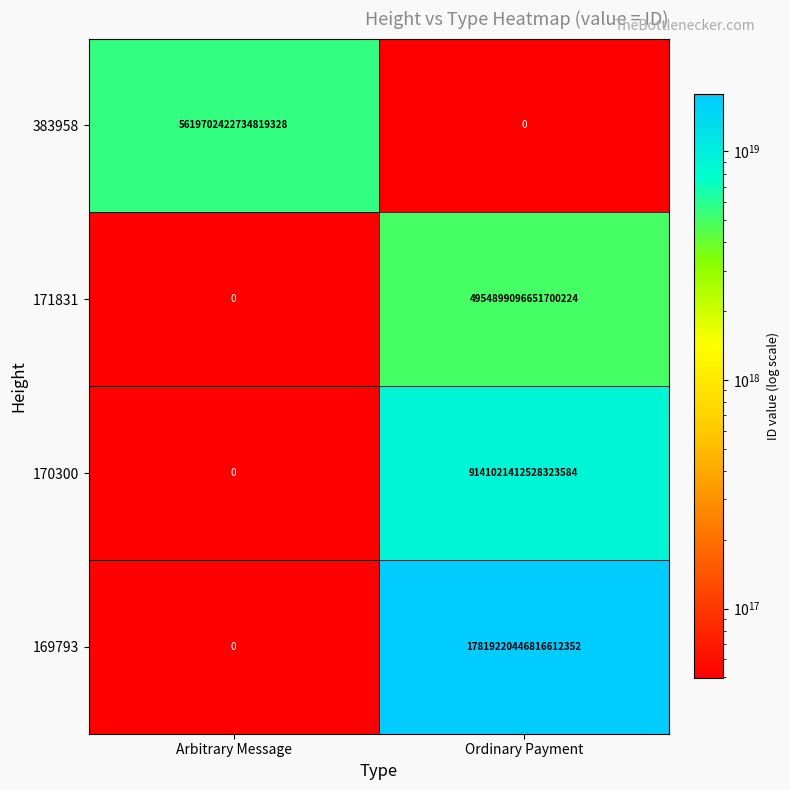

Count the number of data series in this chart.

4